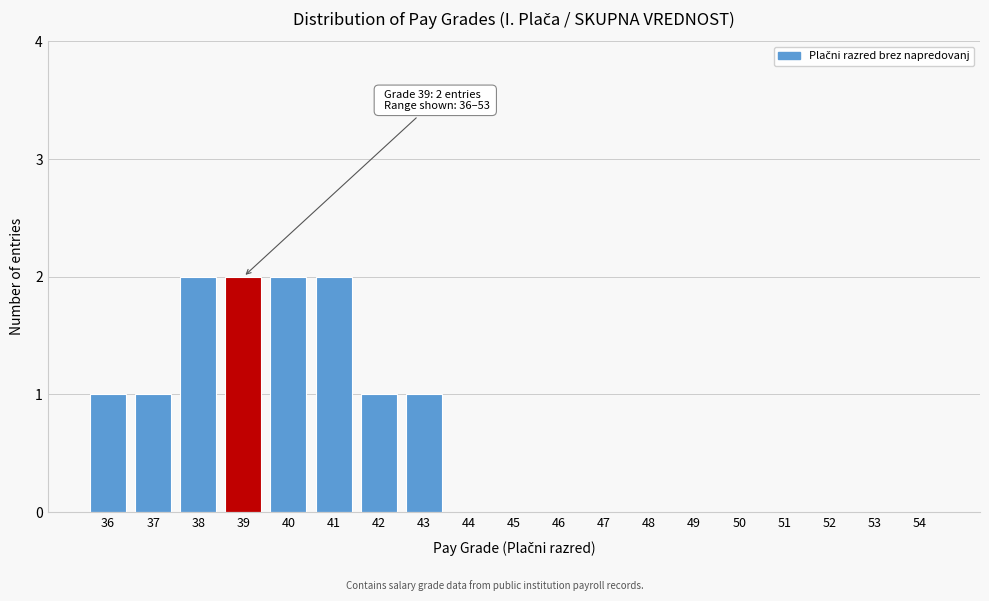

Reading left to right, transcribe all the data shown in this chart.

36=1	37=1	38=2	39=2	40=2	41=2	42=1	43=1	44=0	45=0	46=0	47=0	48=0	49=0	50=0	51=0	52=0	53=0	54=0